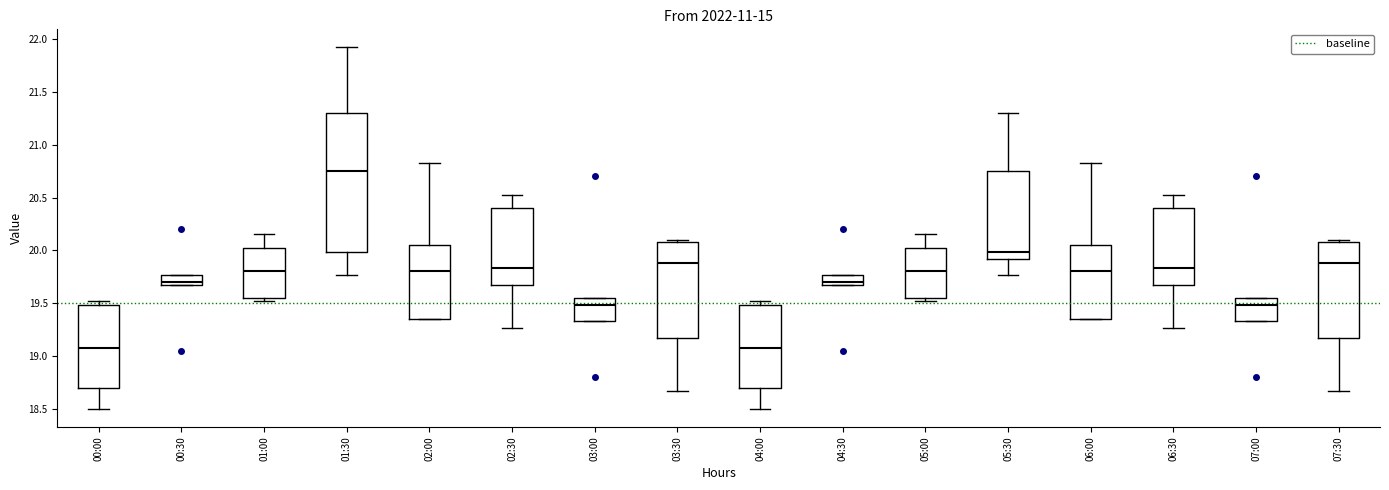

Comparing the boxes themselves (not the whiskers), which one is the tallest?

01:30